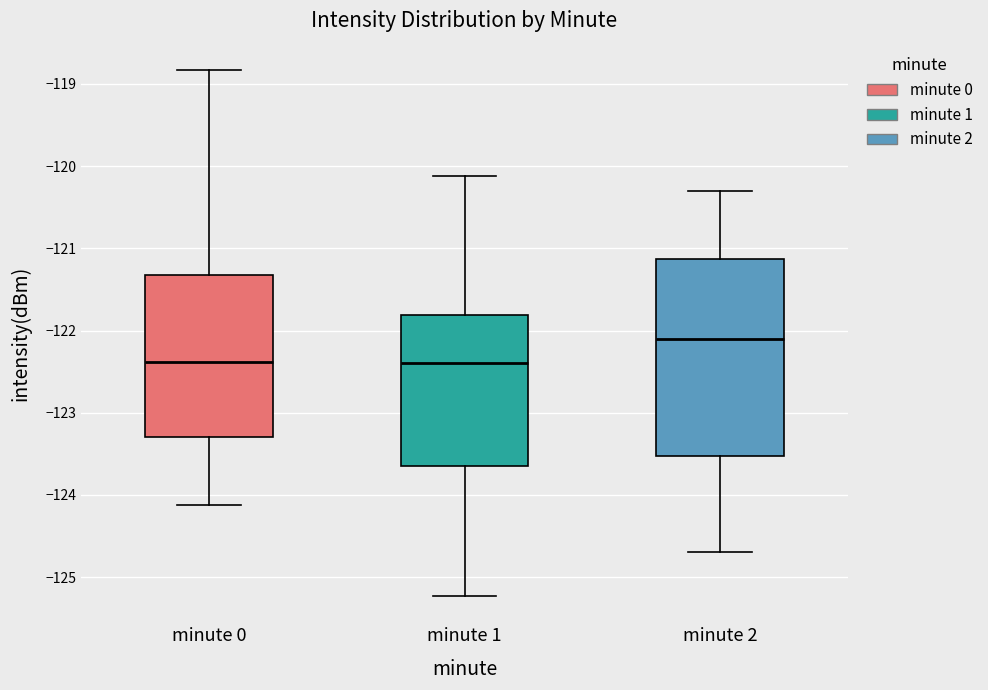

Where does the median line of the box for minute 2 sit on the y-axis? The values are not printed on the chart, so give them approximately, as read against the axis.

-122.1